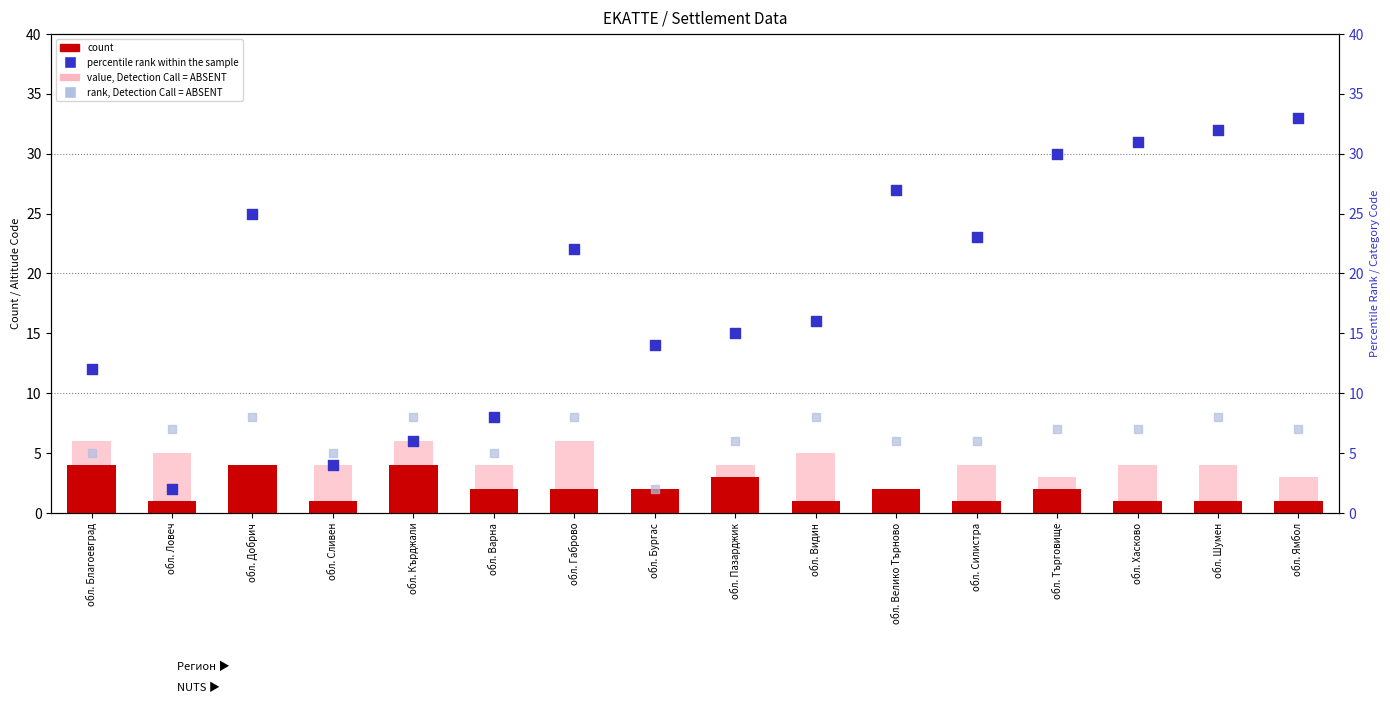

What is the total value across all series at обл. Пазарджик?

28